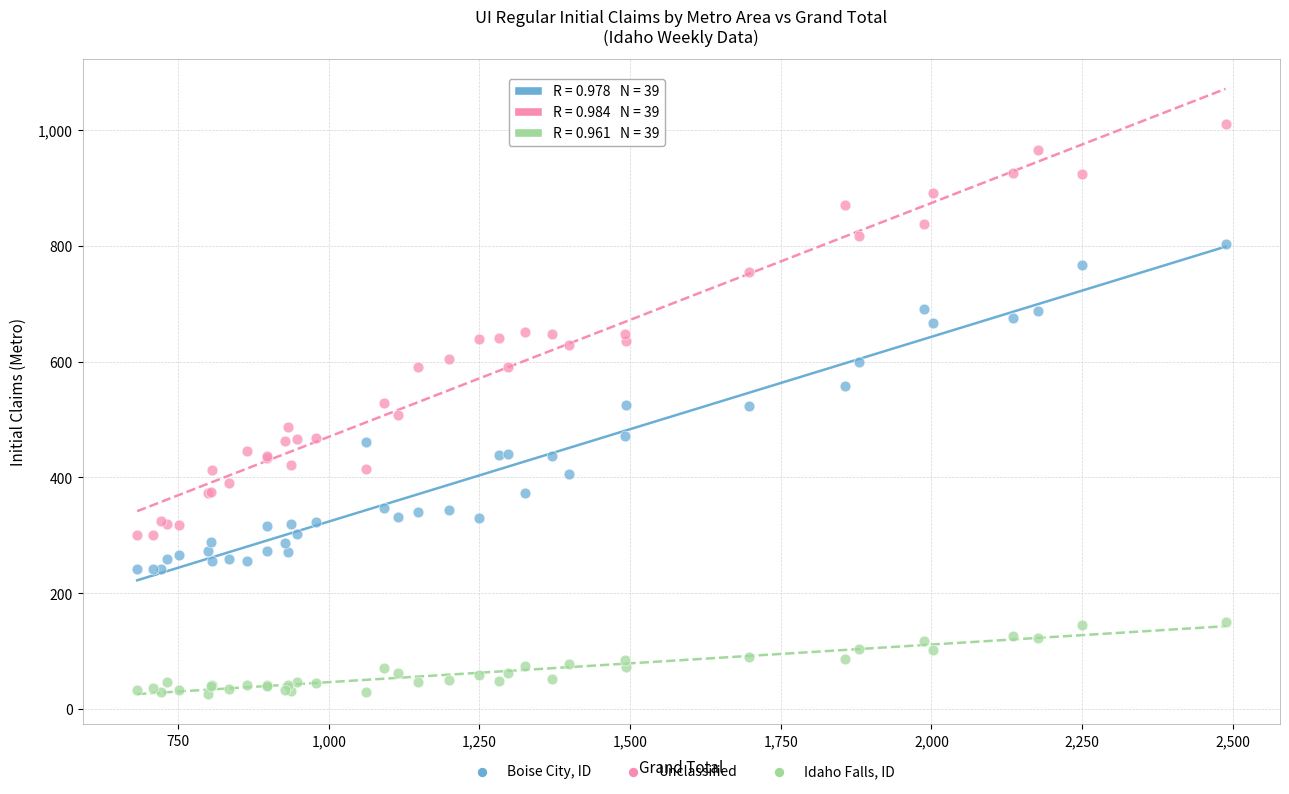

Which series contains the highest Y value?

Unclassified